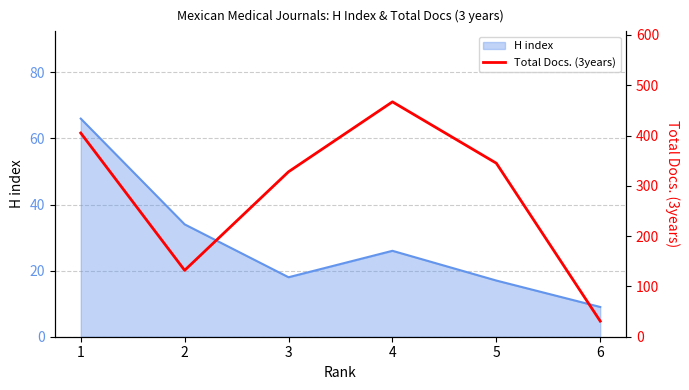

At which label is the value closest to 249?

3